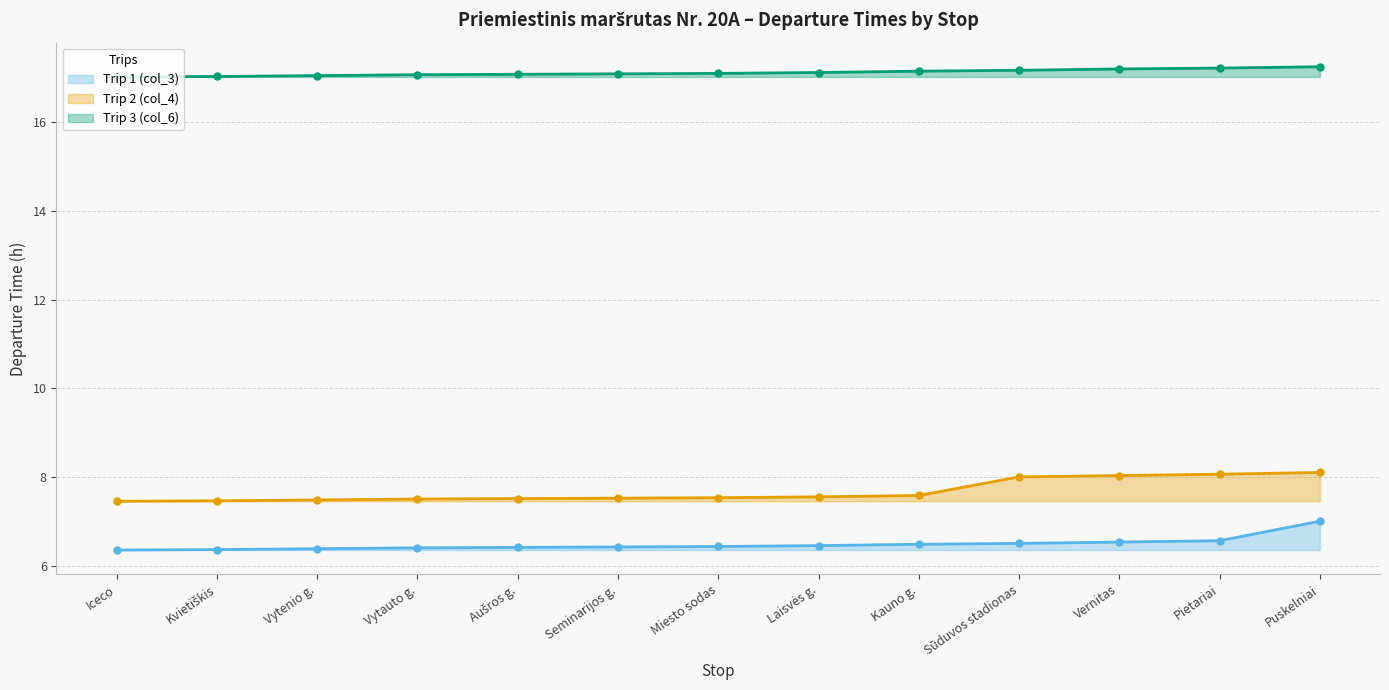

Reading right to left, list all the values displayed in this chart.

Trip 1 (col_3): 7.0	6.6	6.5	6.5	6.5	6.5	6.4	6.4	6.4	6.4	6.4	6.4	6.3
Trip 2 (col_4): 8.1	8.1	8.0	8.0	7.6	7.5	7.5	7.5	7.5	7.5	7.5	7.5	7.5
Trip 3 (col_6): 17.2	17.2	17.2	17.2	17.1	17.1	17.1	17.1	17.1	17.1	17.1	17.0	17.0